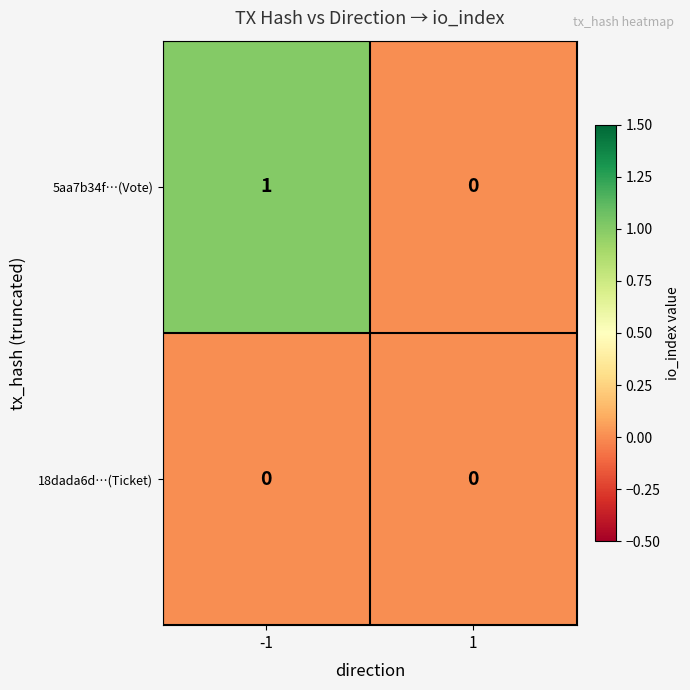

Reading left to right, list all the values displayed in this chart.

5aa7b34f…(Vote): -1=1	1=0
18dada6d…(Ticket): -1=0	1=0